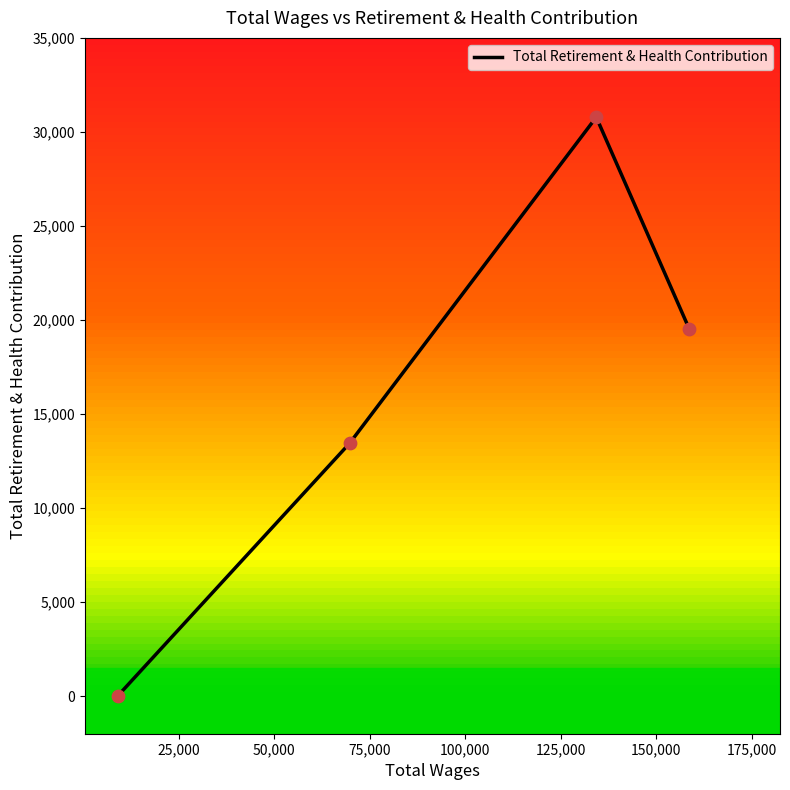

True or false: there are more than 2 points higher than both neighbors.

False